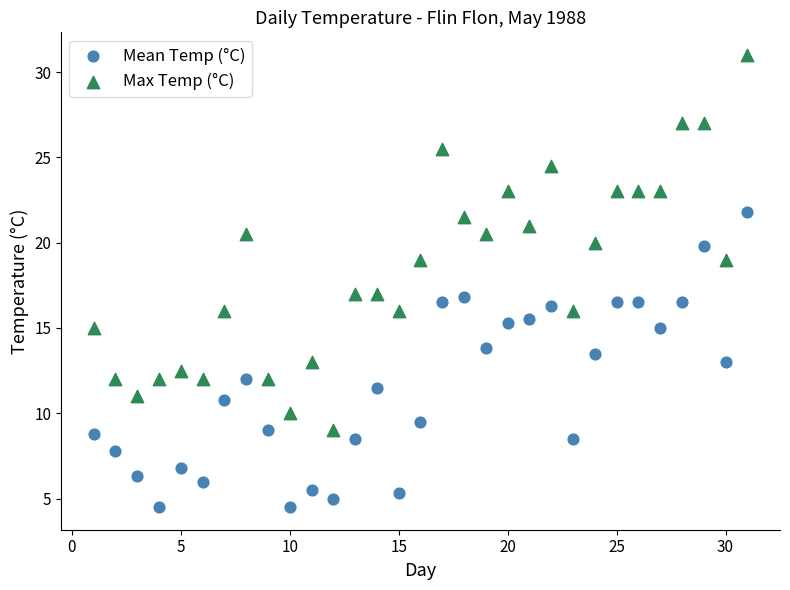

Which series reaches the minimum Y coordinate?

Mean Temp (°C)